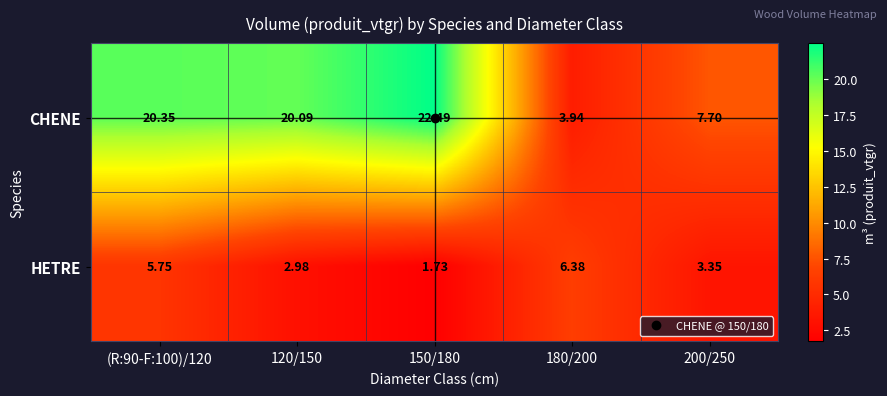

Count the number of categories in the chart.

5